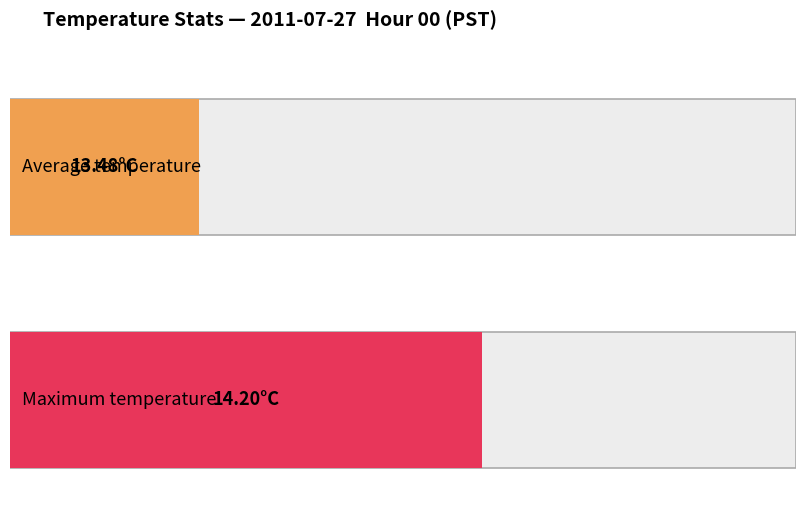

What is the greatest value displayed?

14.2